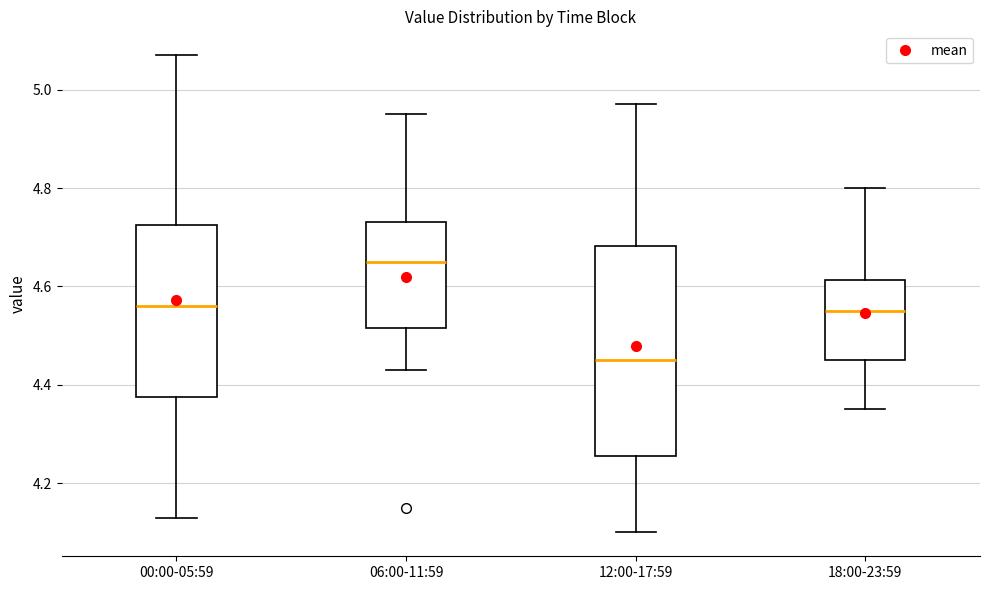

Comparing the boxes themselves (not the whiskers), which one is the tallest?

12:00-17:59